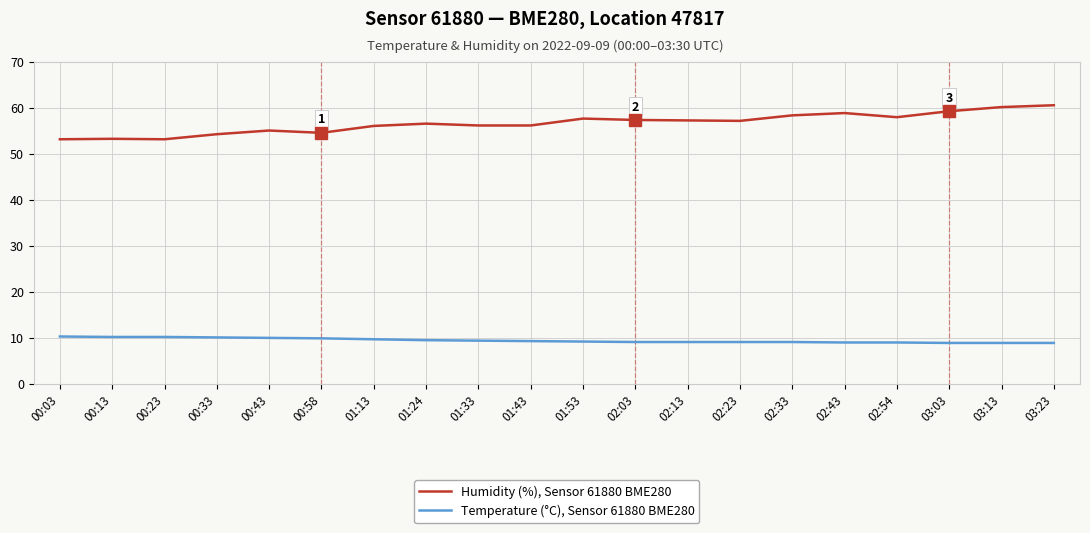

What is the sum of the Temperature (°C), Sensor 61880 BME280 values at 00:23 and 01:13?

19.9